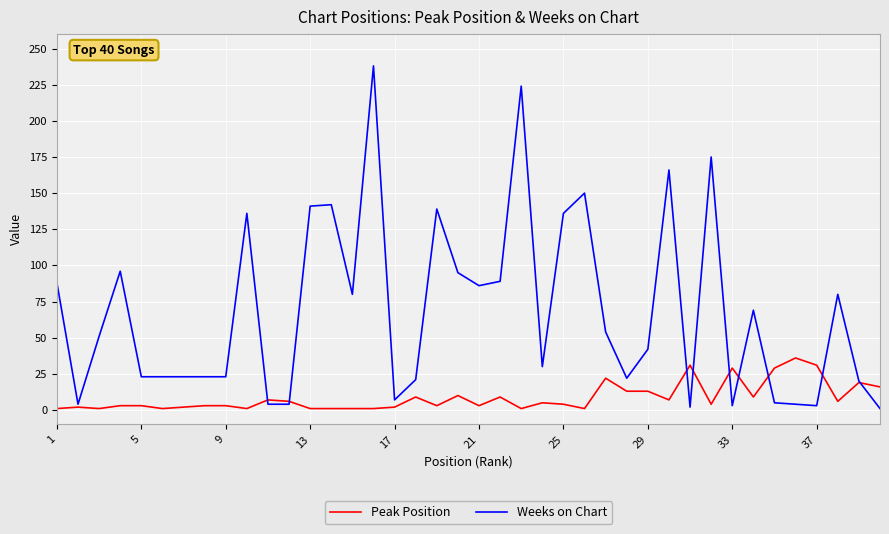

List the series in order of their overall mean, lowest first.

Peak Position, Weeks on Chart